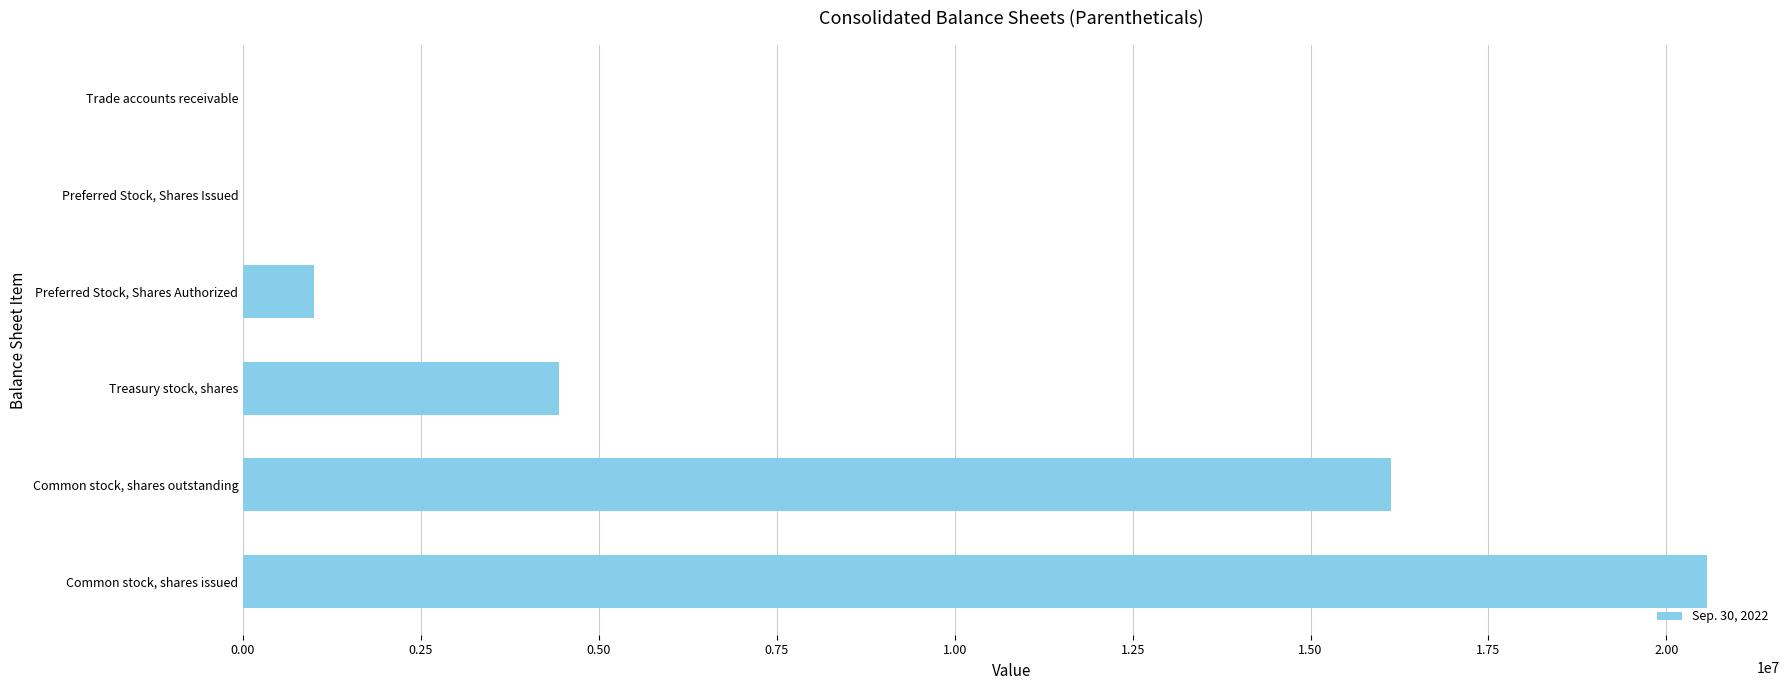

Approximately how many times larger is the value at Common stock, shares issued compared to Treasury stock, shares?

4.6